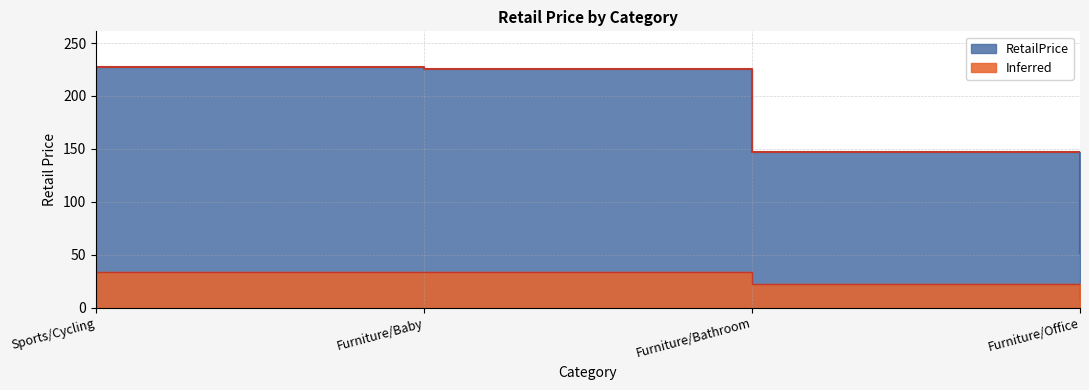

What position from the left is Furniture/Office?

4